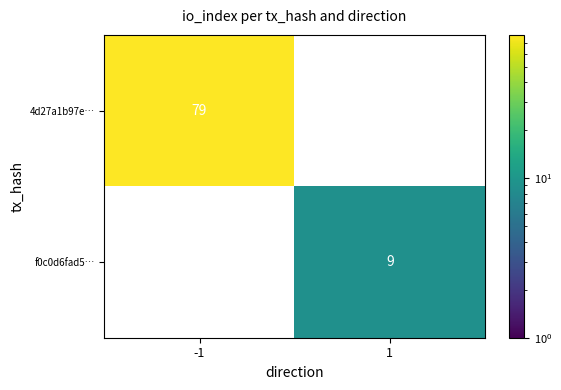

At which category does the chart reach its minimum across all series?

1